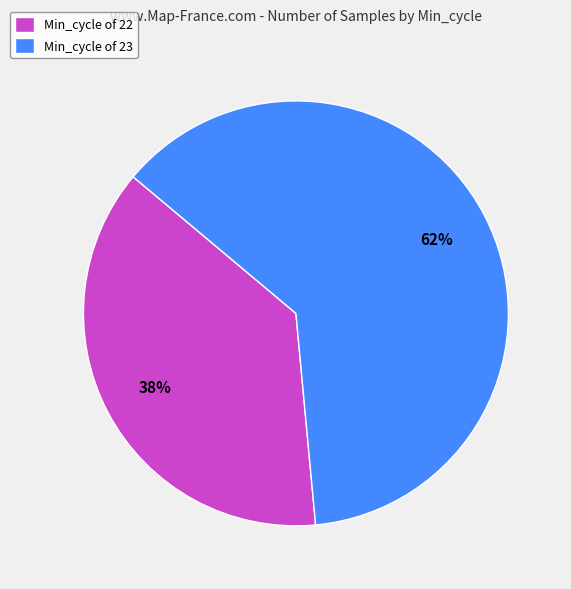

What is the ratio of the value at Min_cycle of 22 to the value at Min_cycle of 23?

0.6